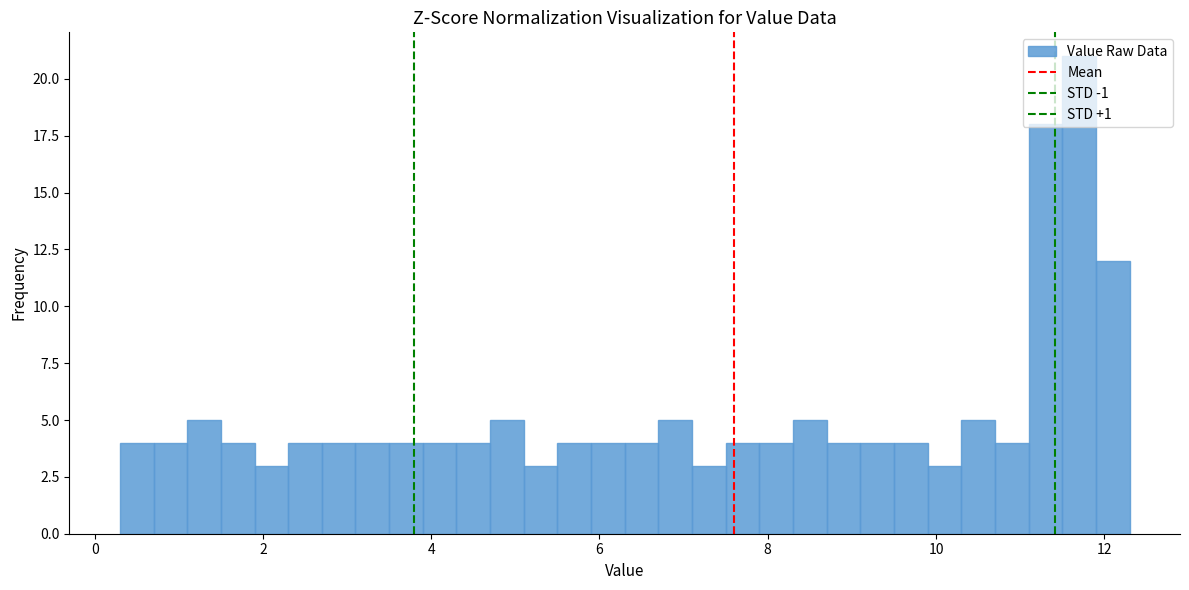

Read against the x-axis, roughly where is the centre of the tallest bar?

11.8